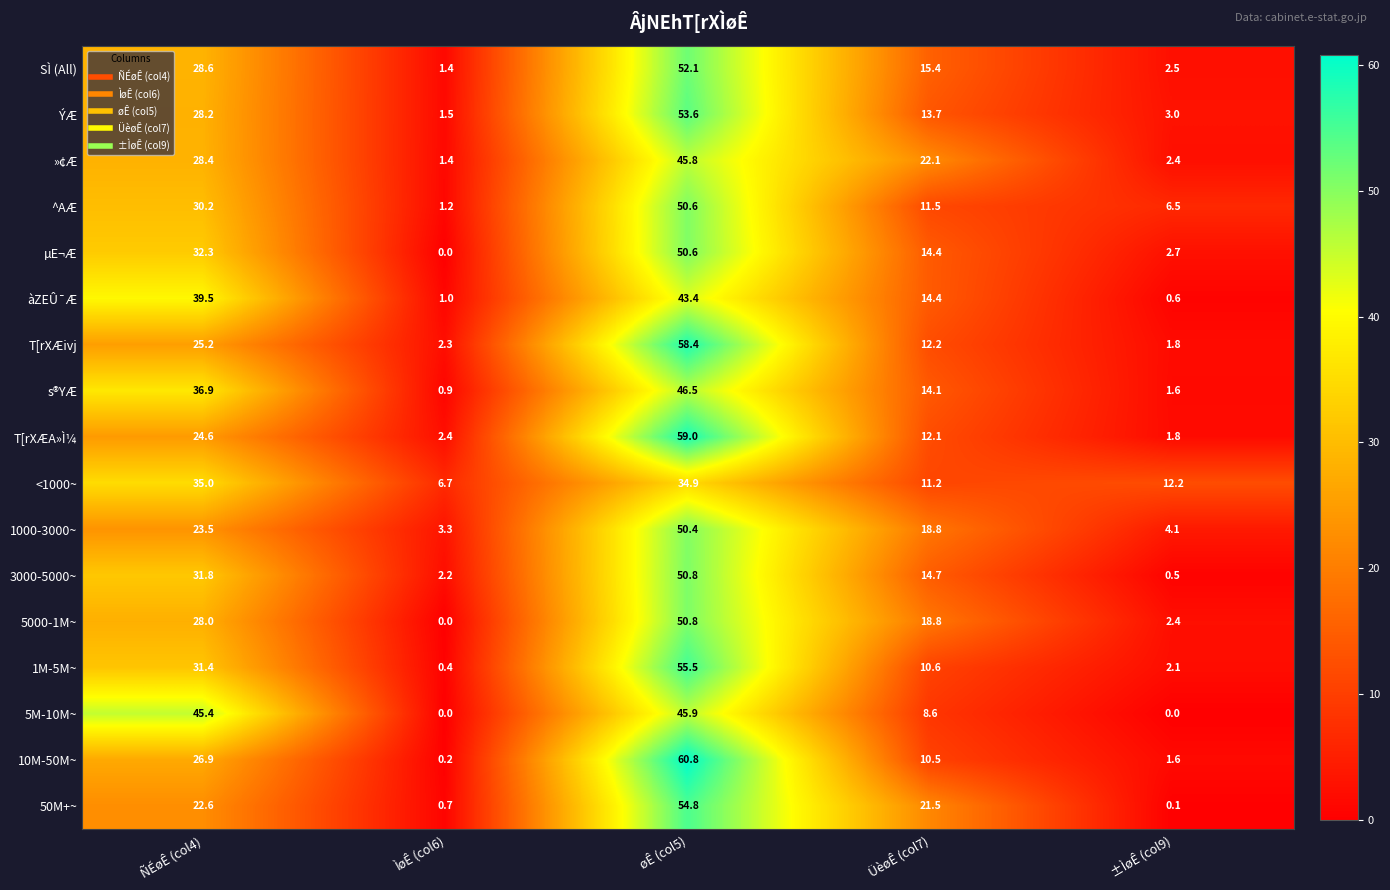

Between ÑÉøÊ (col4) and ÌøÊ (col6), which series saw the biggest shift?

5M-10M~